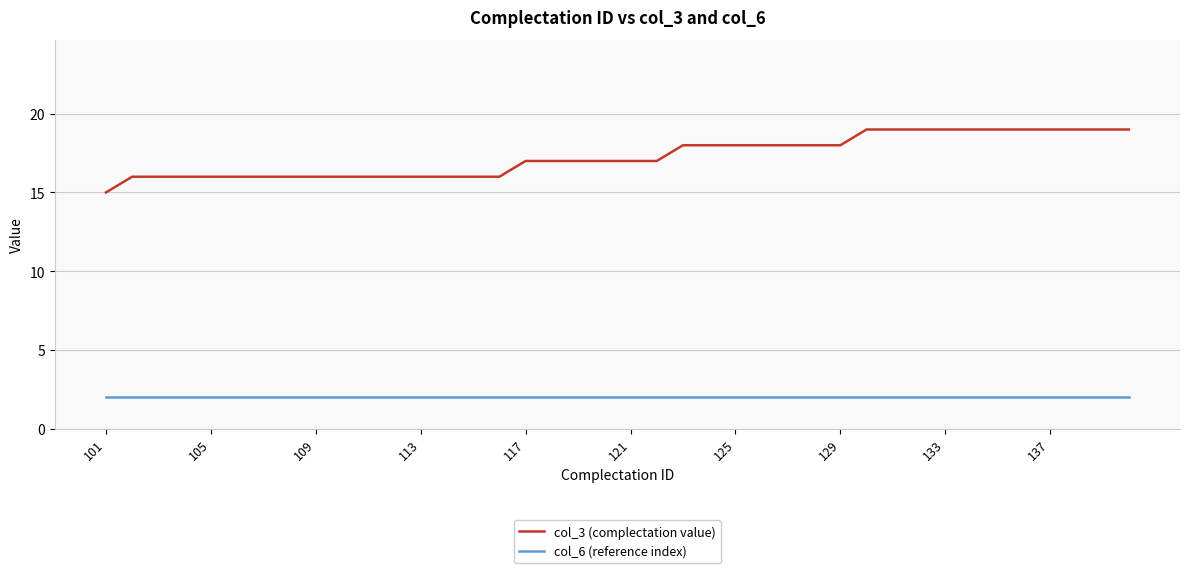

What is the minimum value for col_3 (complectation value)?

15